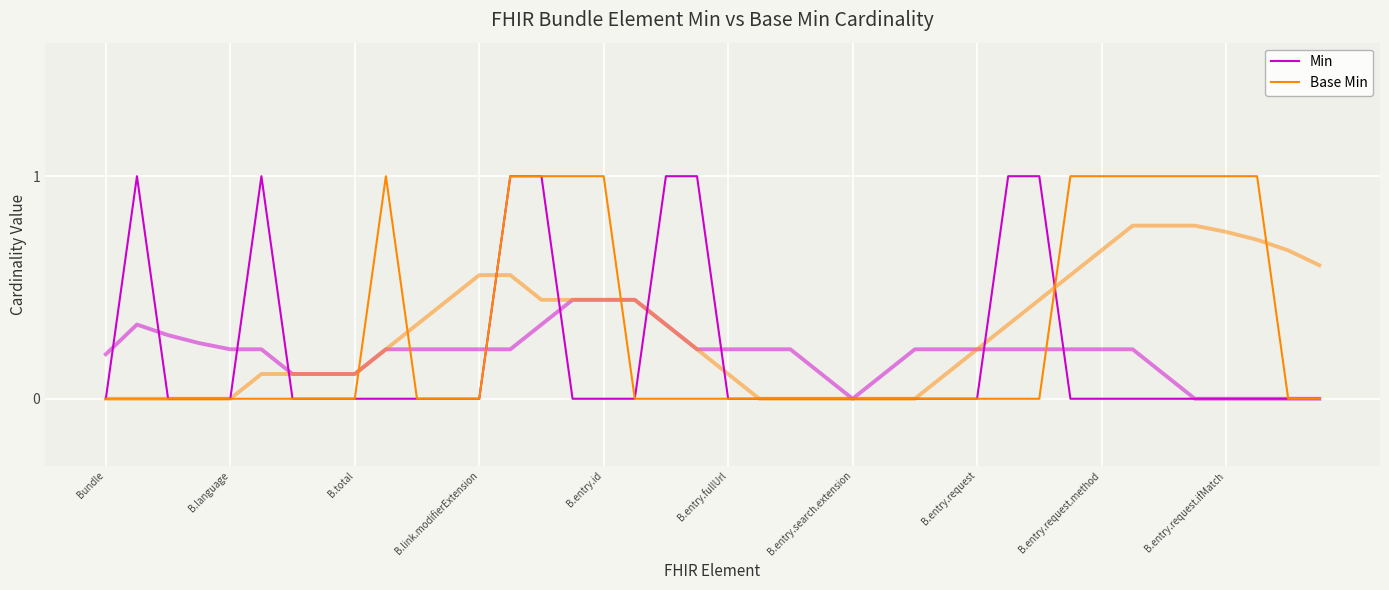

How many data points in Base Min are above 0?

12